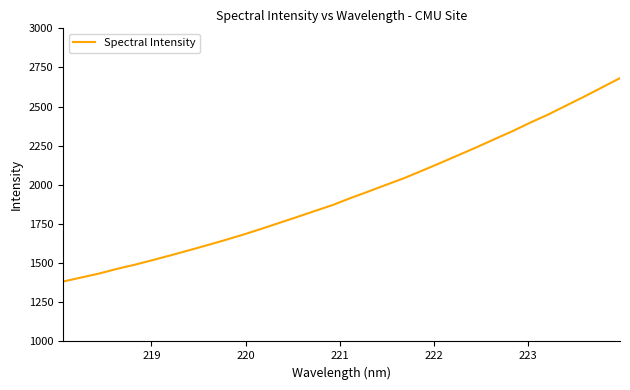

What is the difference between the maximum and minimum values?

1299.5